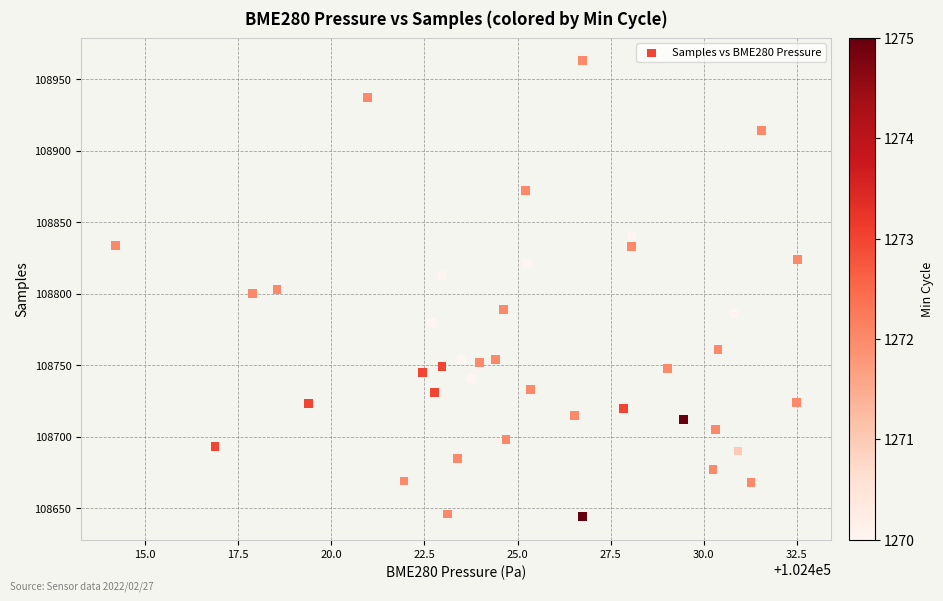

What is the range of Y values (max minus min)?

319